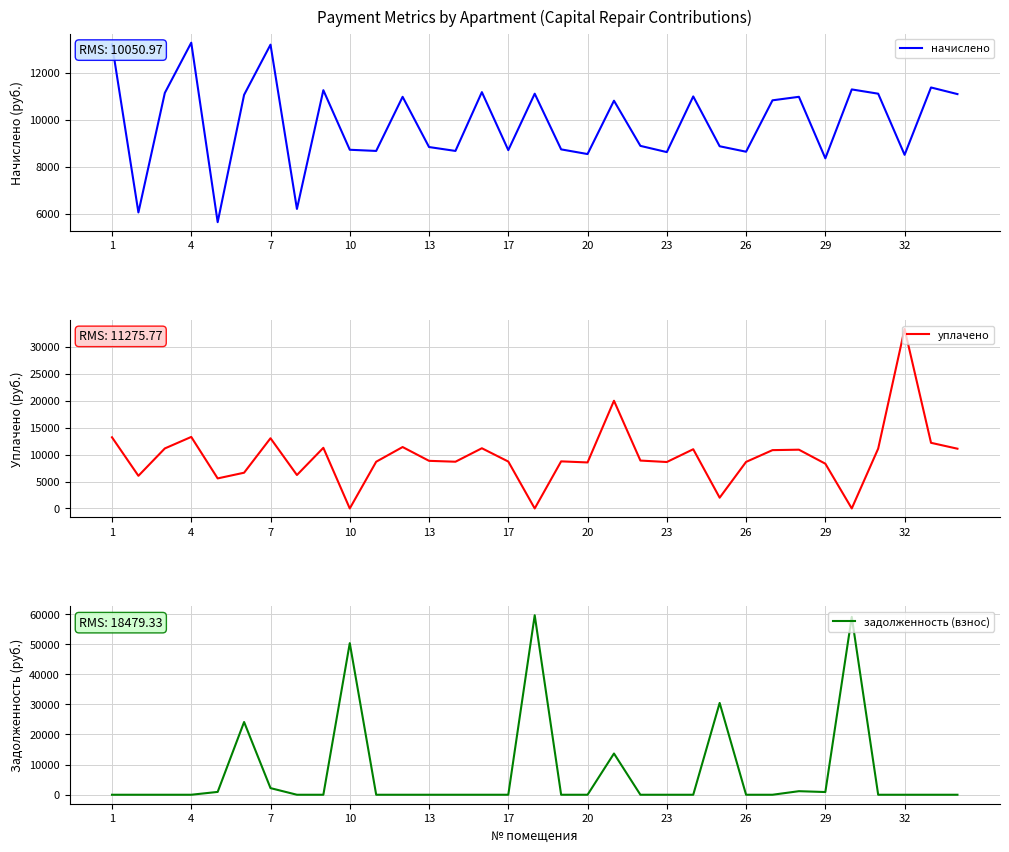

True or false: уплачено and начислено cross at least once.

False